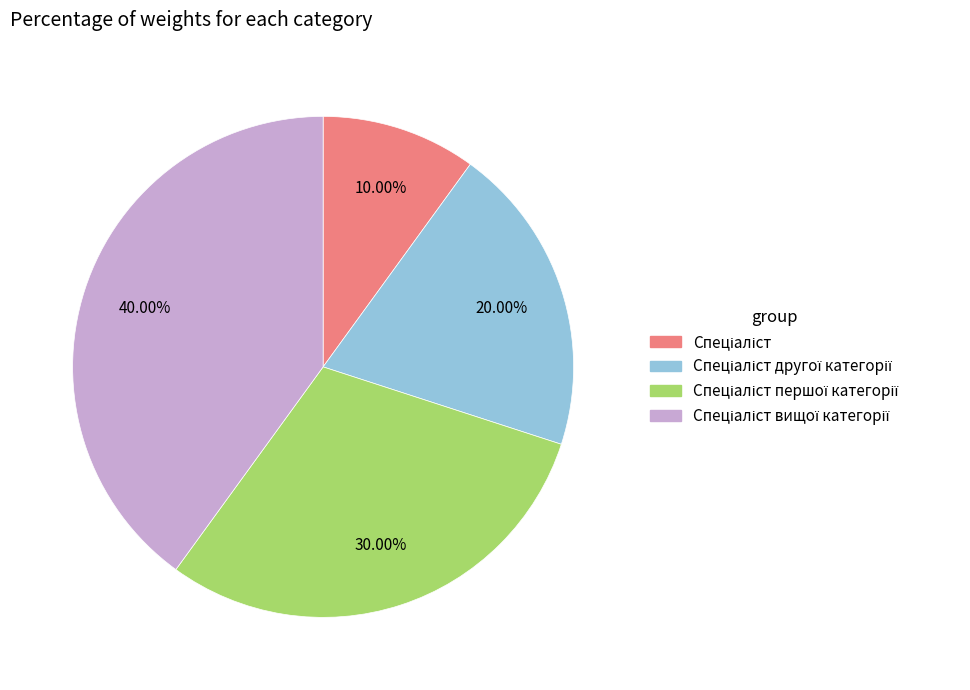

Is there any slice that represents more than half of the pie?

No